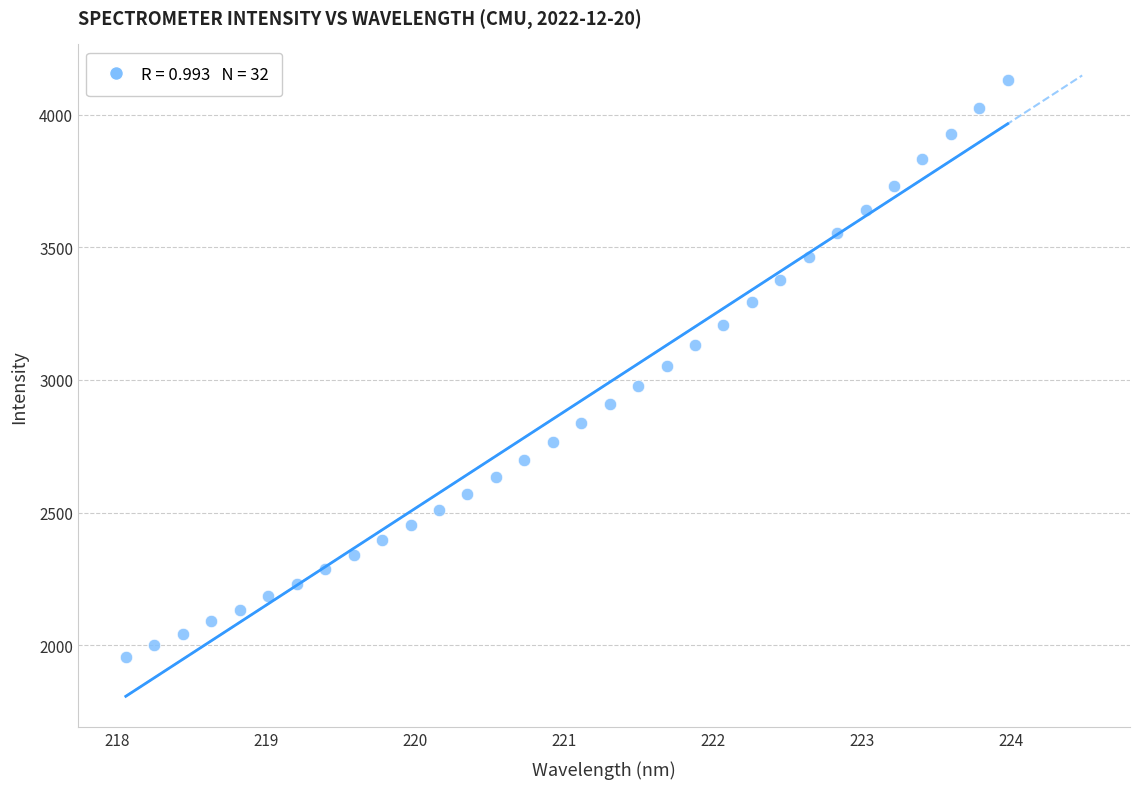

What is the range of Y values (max minus min)?

2171.6